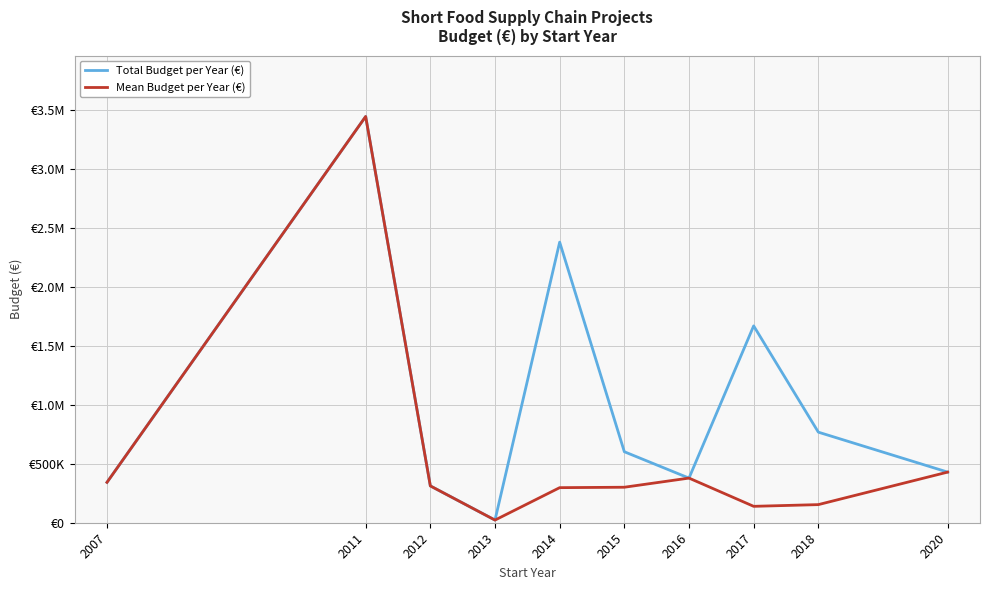

Does the chart display data point markers on the line(s)?

No